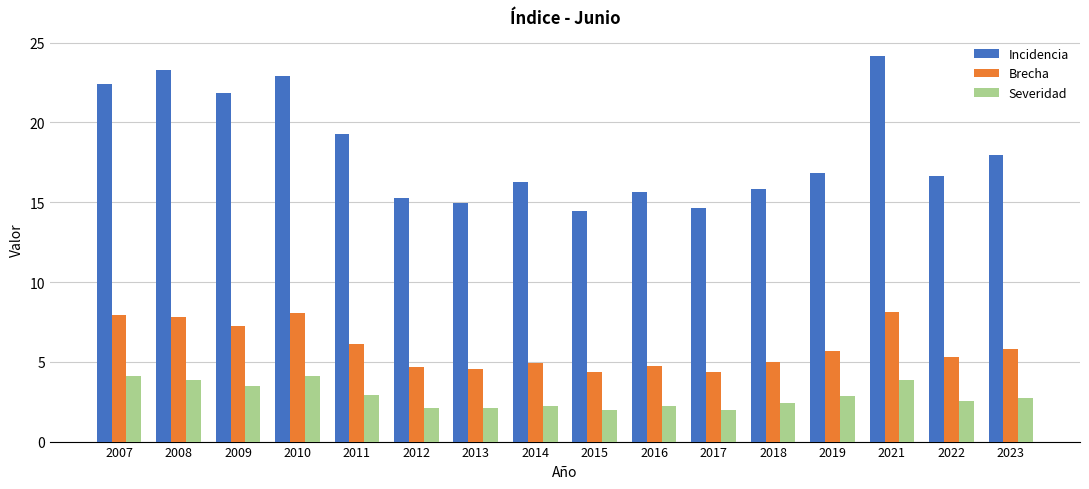

What is the value of the Incidencia bar at the 16th from the left?

18.0